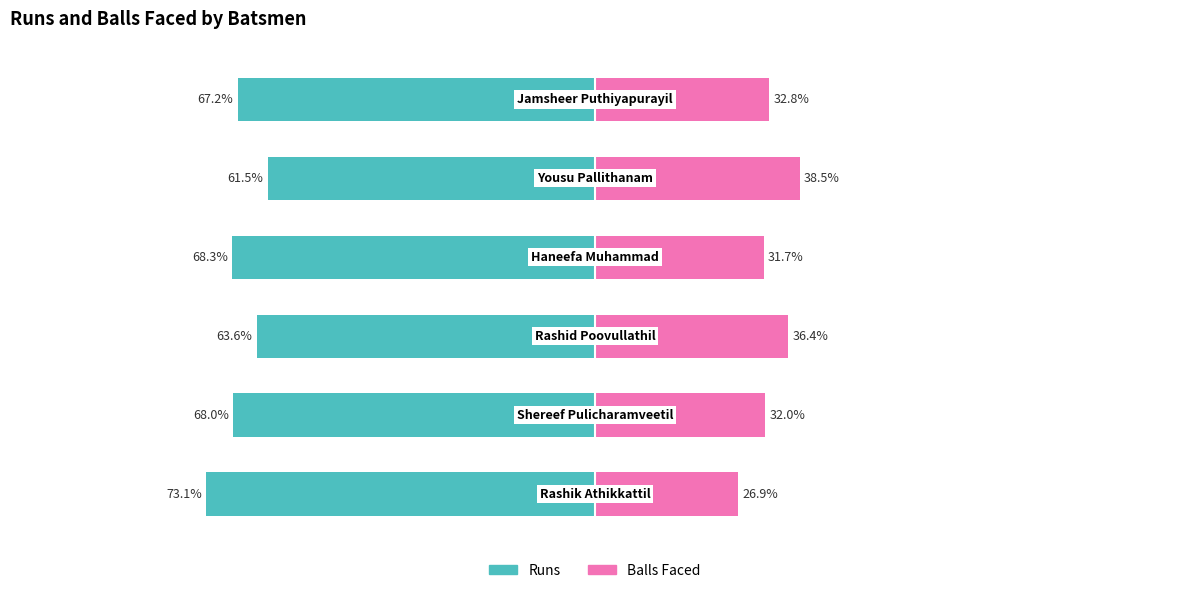

Reading right to left, transcribe all the data shown in this chart.

Runs: -67.2	-61.5	-68.3	-63.6	-68.0	-73.1
Balls Faced: 32.8	38.5	31.7	36.4	32.0	26.9